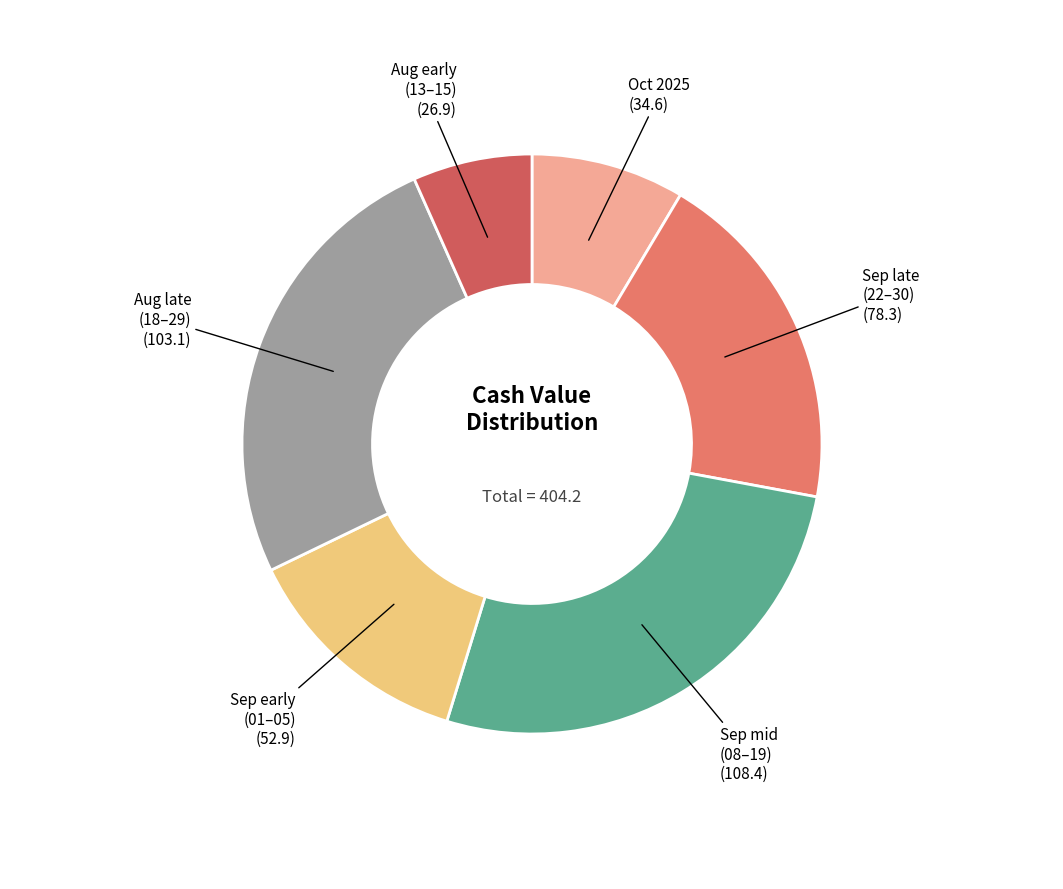

Is there any slice that represents more than half of the pie?

No